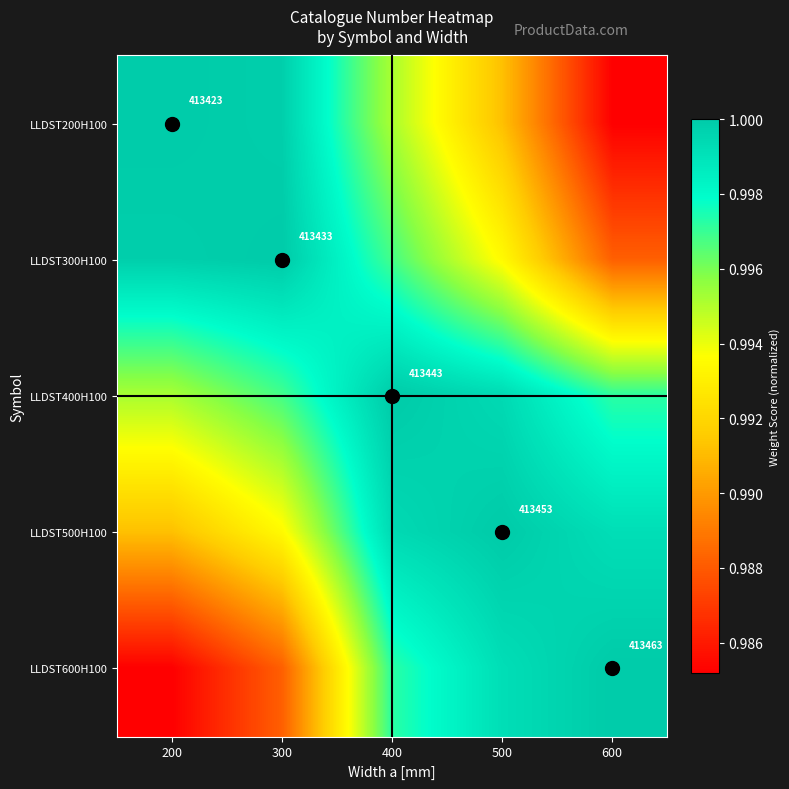

What is the total value across all series at 200?

5.0